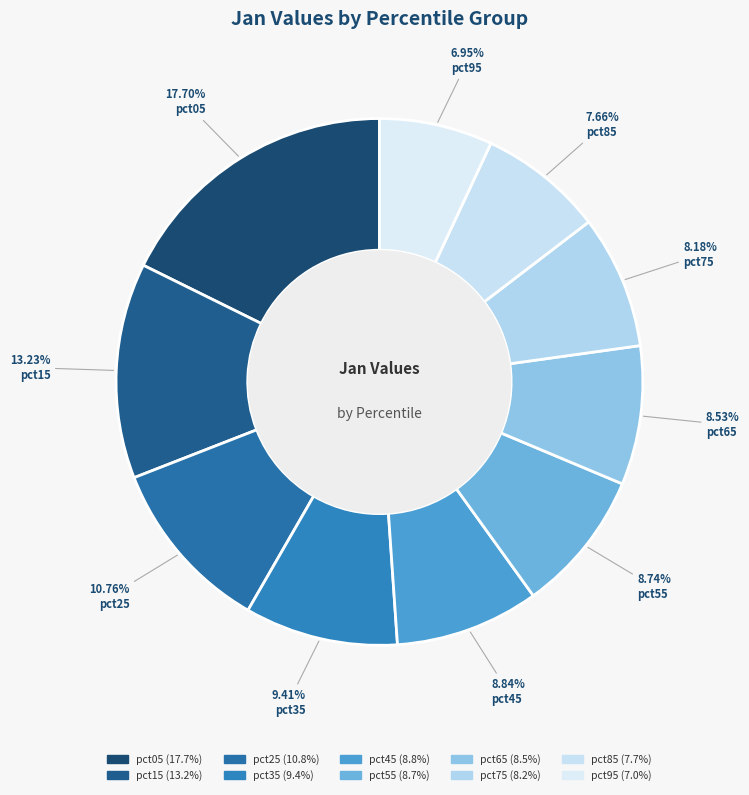

Does pct05 represent more than half of the total?

No